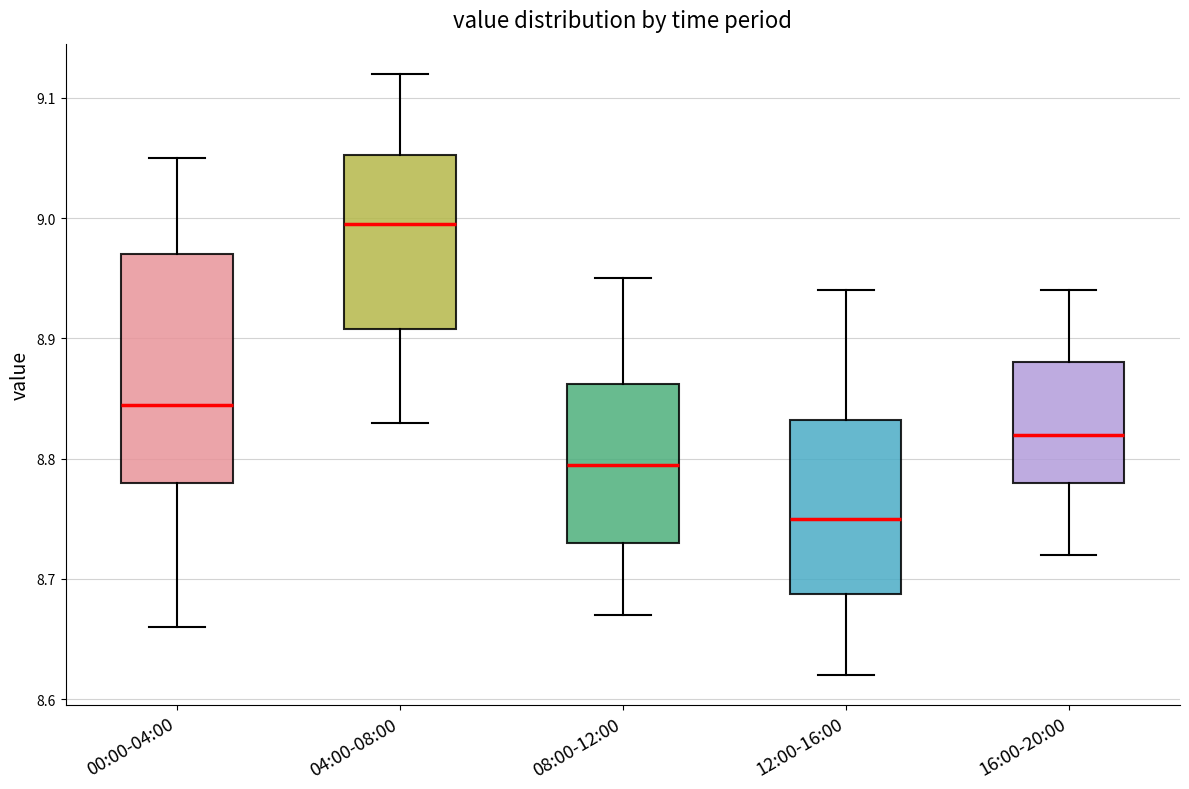

Reading left to right, transcribe this box plot: for each box, give where its median line is, the range the box spans, and where its two whiskers end, as read against the y-axis. The values are not printed on the chart, so give them approximately, as read against the axis.

00:00-04:00: median 8.85, box 8.78 to 8.97, whiskers 8.66 to 9.05
04:00-08:00: median 9.00, box 8.91 to 9.05, whiskers 8.83 to 9.12
08:00-12:00: median 8.80, box 8.73 to 8.86, whiskers 8.67 to 8.95
12:00-16:00: median 8.75, box 8.69 to 8.83, whiskers 8.62 to 8.94
16:00-20:00: median 8.82, box 8.78 to 8.88, whiskers 8.72 to 8.94